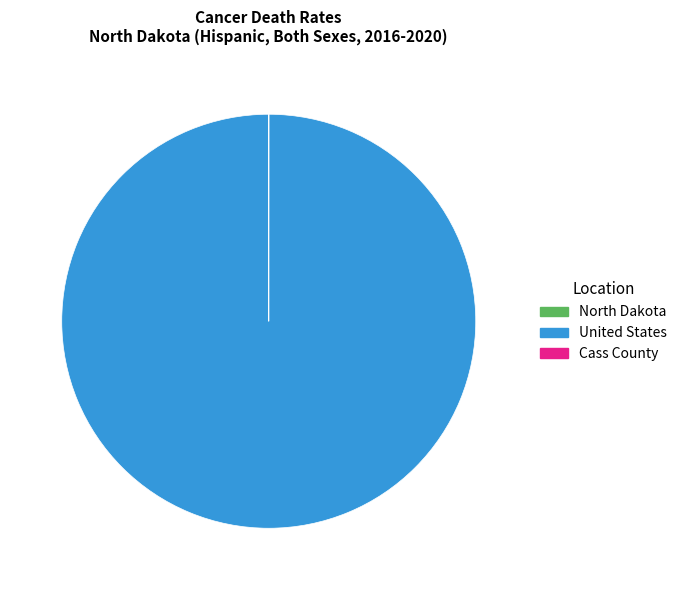

Which category has the biggest portion of the pie?

United States